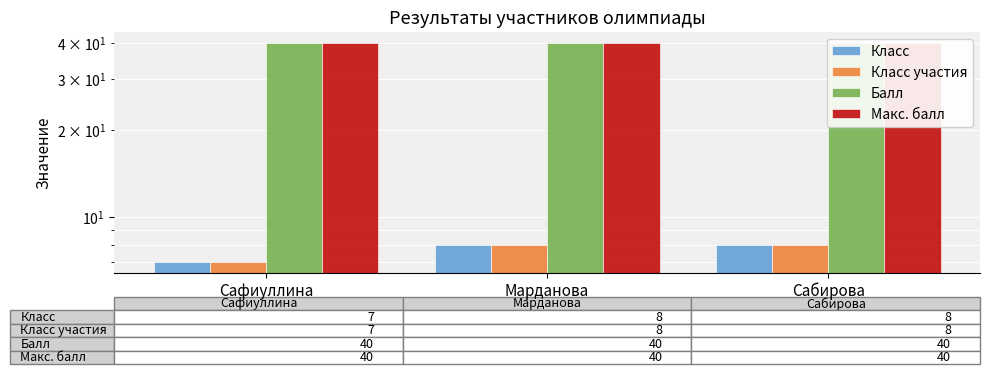

What is the minimum value for Класс?

7